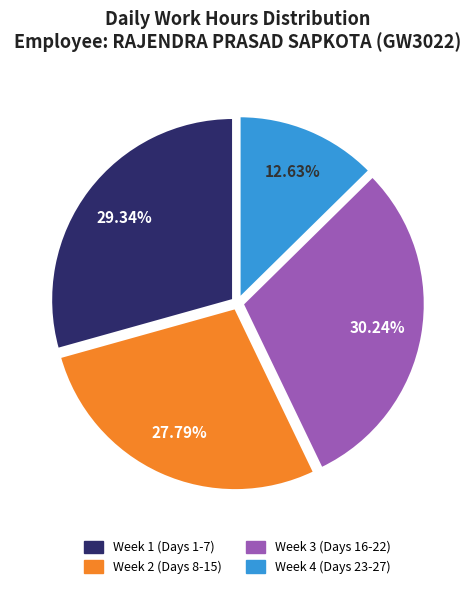

Does any single category account for the majority?

No